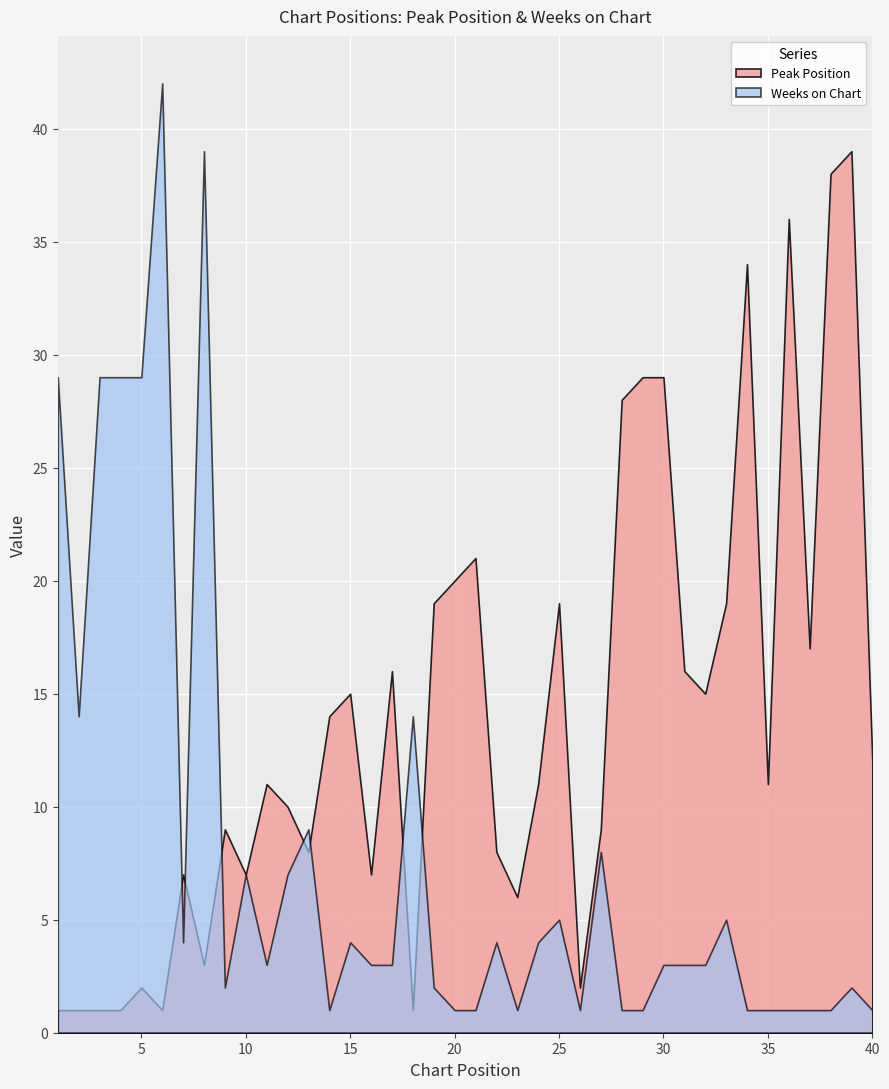

The Weeks on Chart series shows 1 at 14. True or false?

True